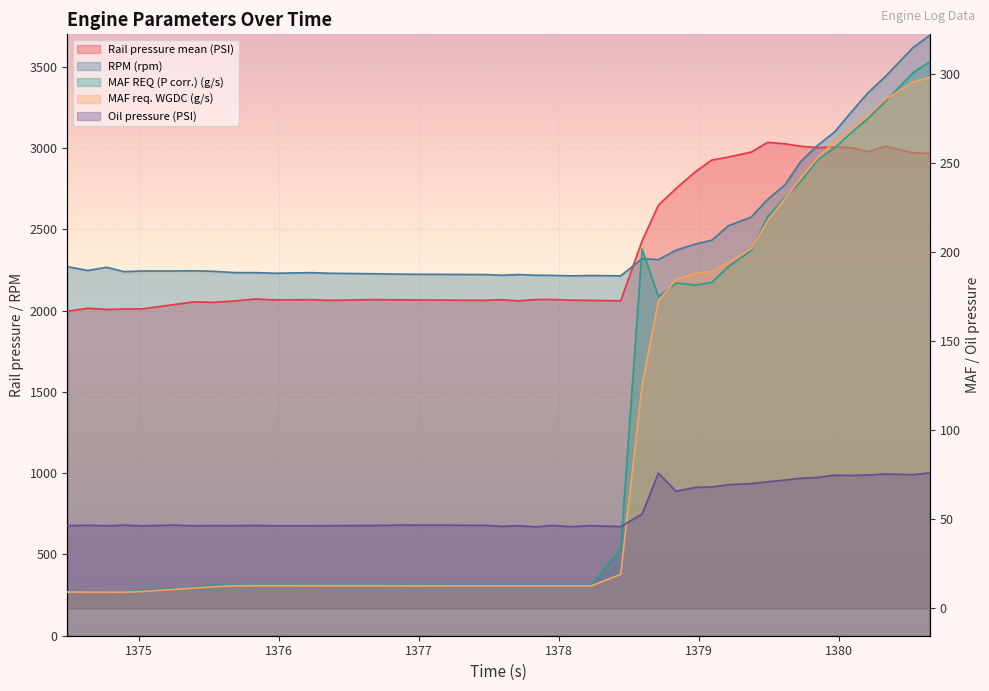

What is the label of the 7th point from the left?

1375.392